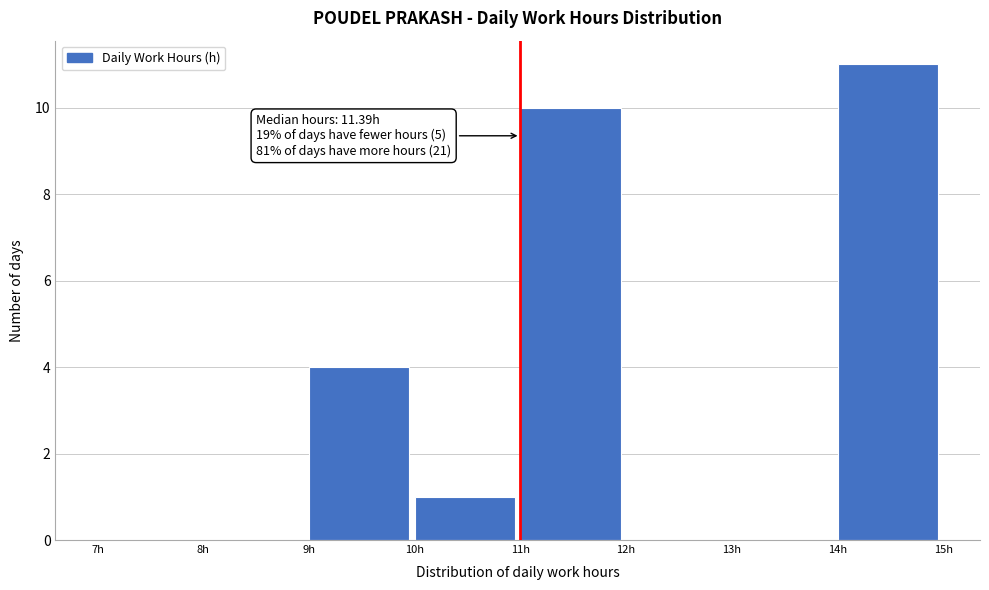

Over which range of the x-axis is the bar tallest?

14 to 15